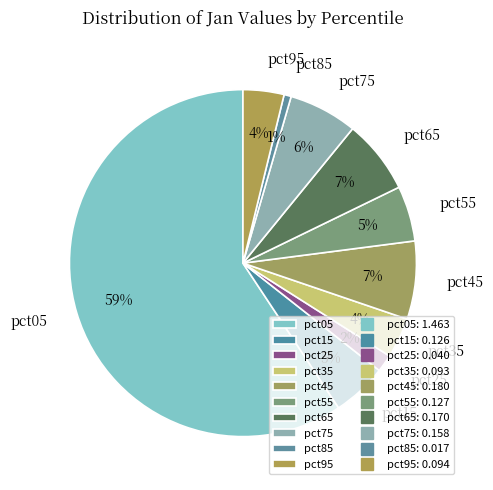

How many slices are in this pie chart?

10